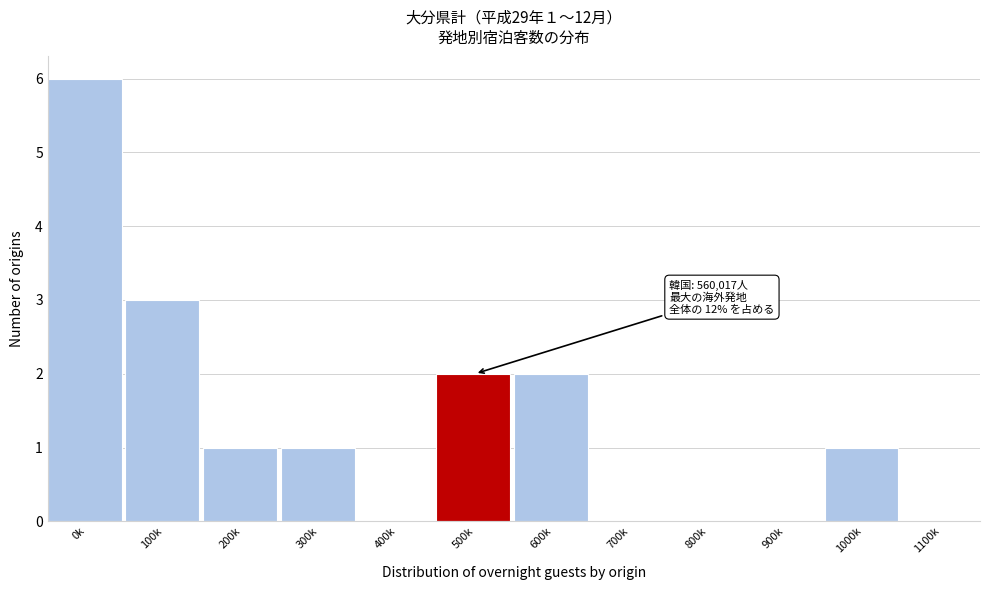

Reading left to right, extract all data points from this chart.

0k=6	100k=3	200k=1	300k=1	400k=0	500k=2	600k=2	700k=0	800k=0	900k=0	1000k=1	1100k=0